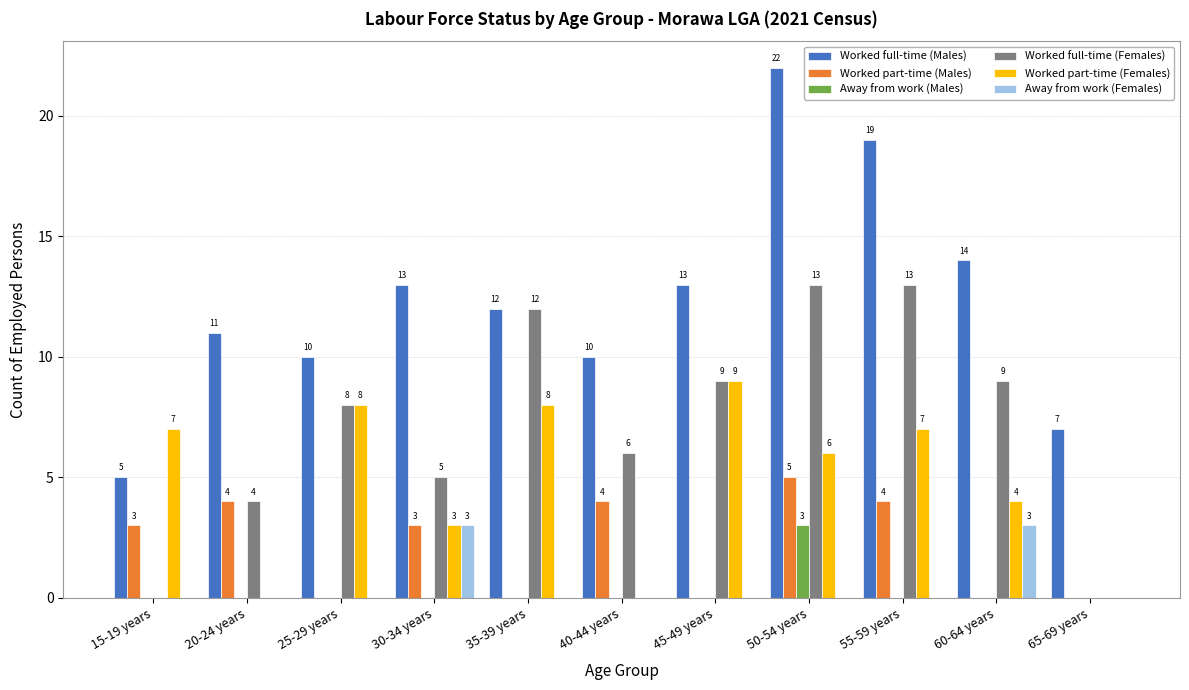

Count the Worked part-time (Females) values in the range 0 to 8.

10